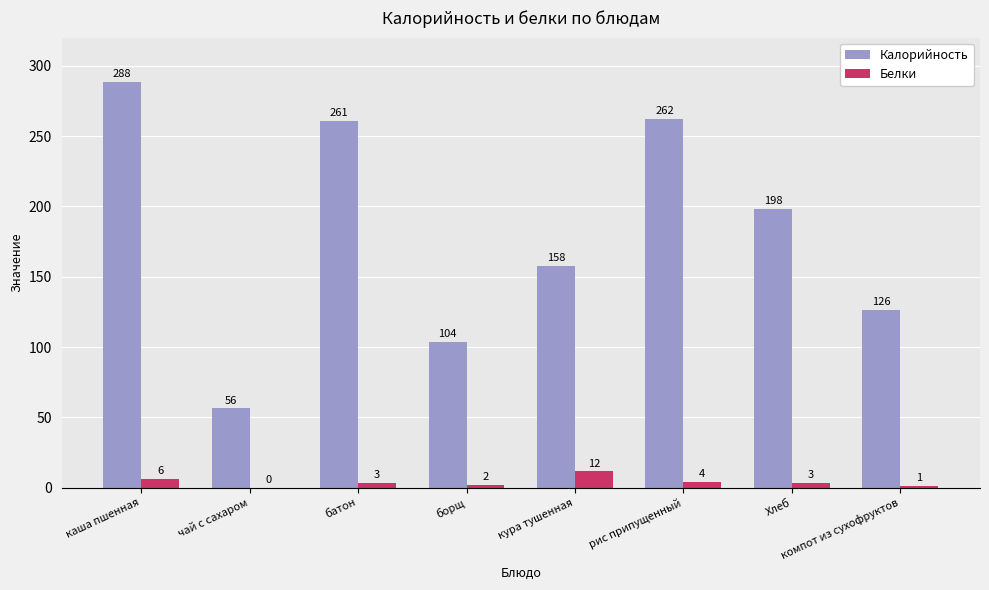

Are the bars horizontal?

No